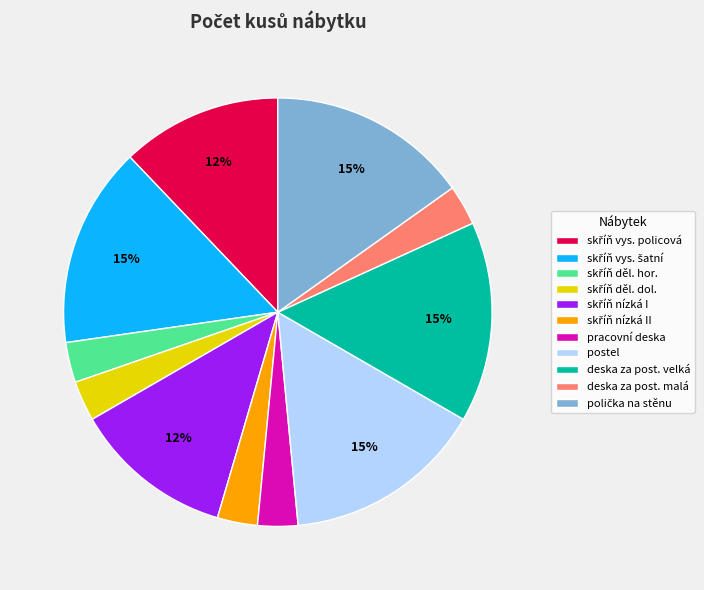

Is it true that deska za post. velká is 15% of the pie?

True